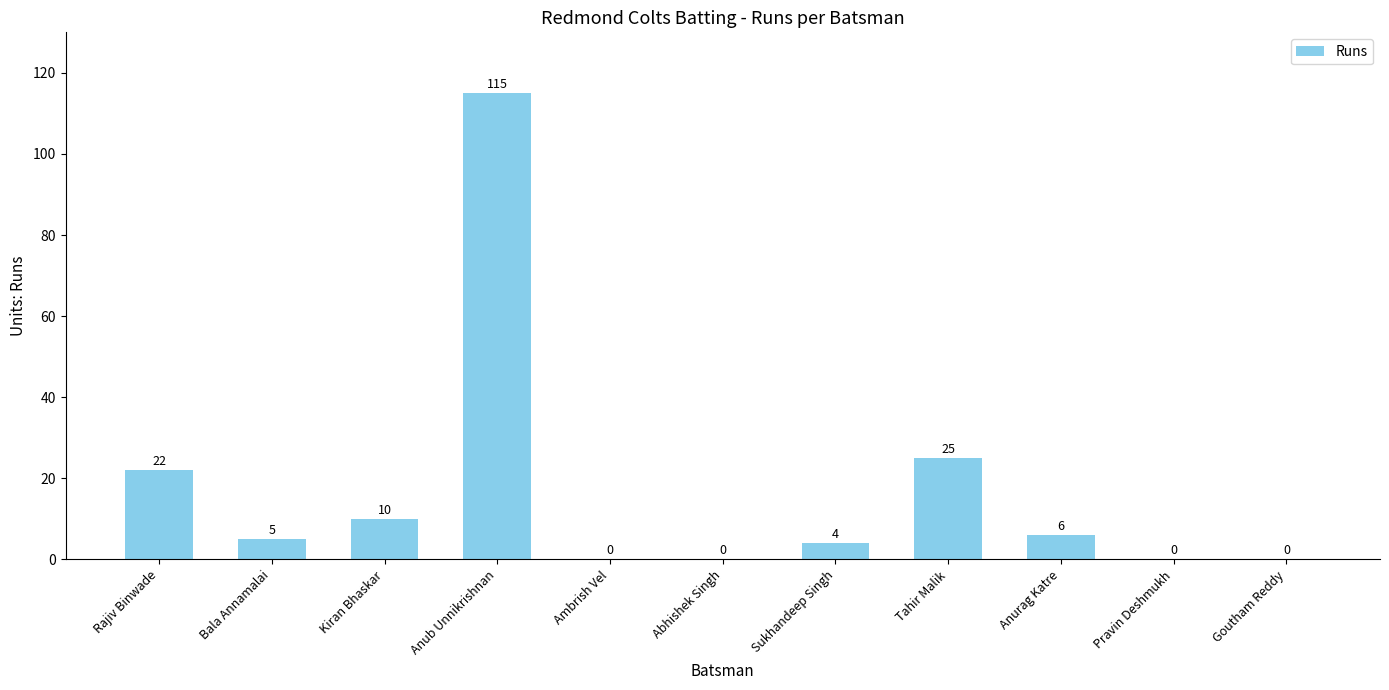

Where does the data first go above 5?

Rajiv Binwade